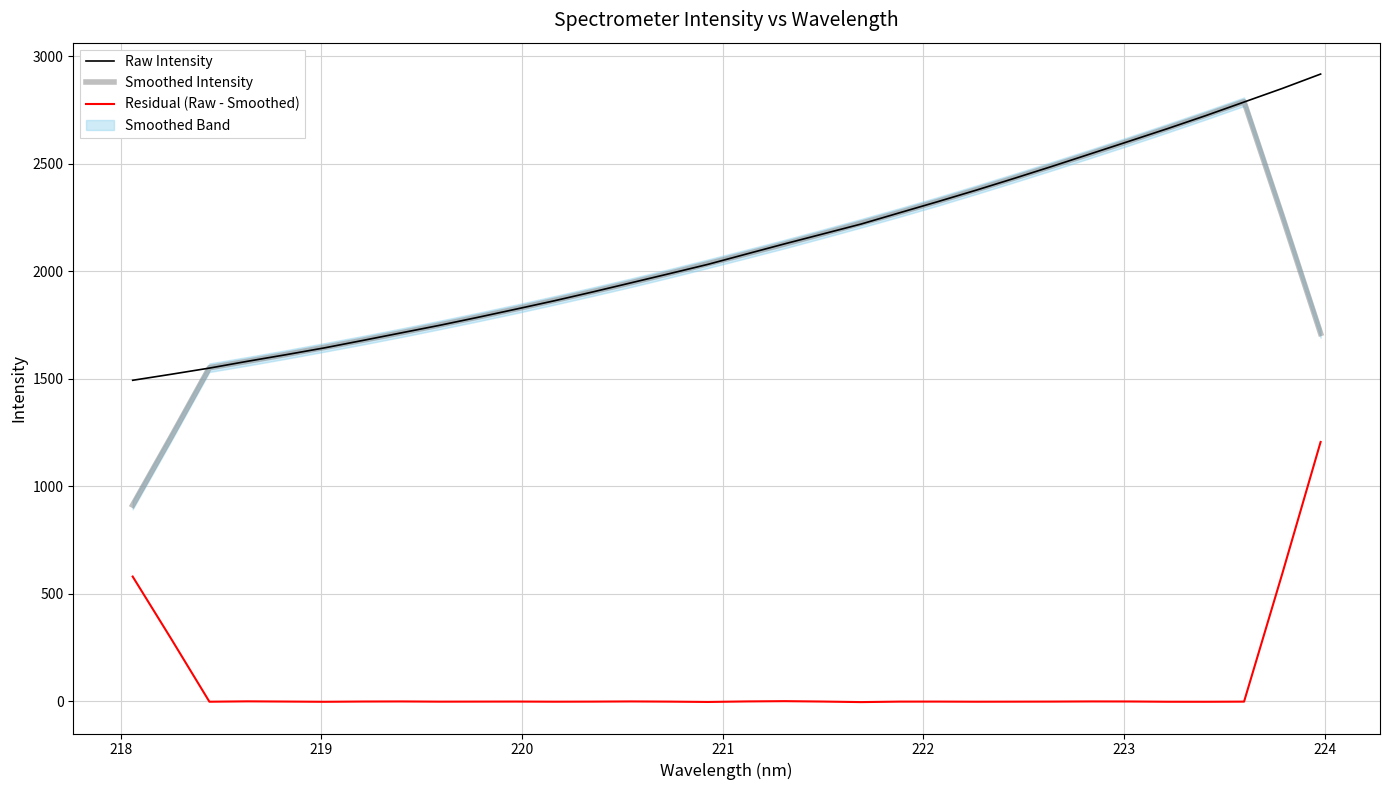

Rank the series by their maximum value, from lowest to highest.

Residual (Raw - Smoothed), Smoothed Intensity, Raw Intensity